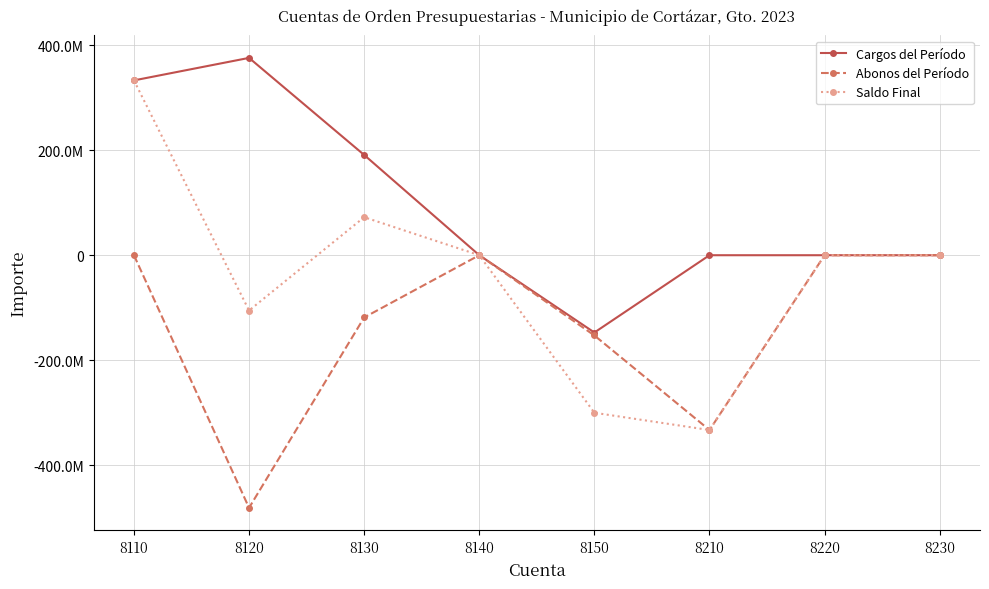

What are all the series names shown in the legend?

Cargos del Período, Abonos del Período, Saldo Final